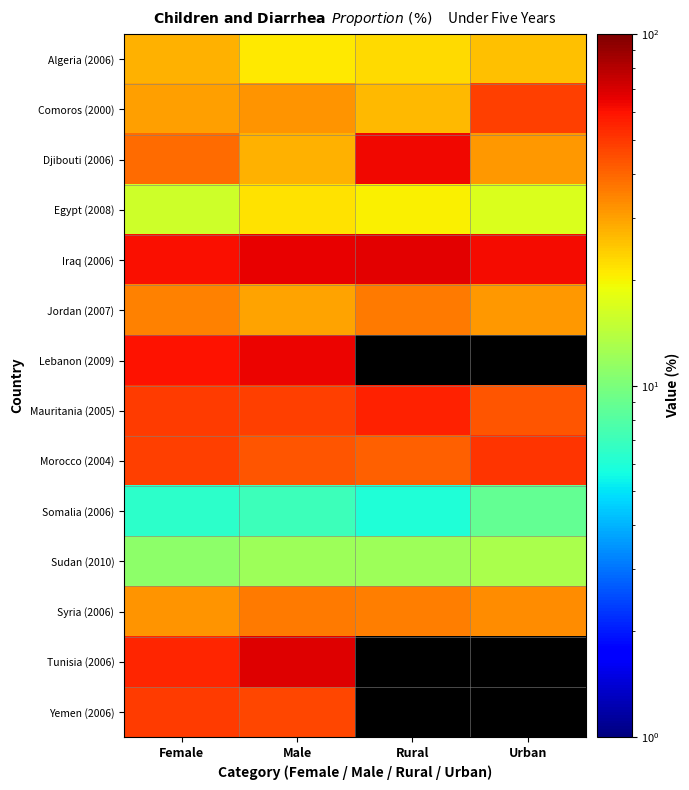

What is the highest value of the Sudan (2010) series?

13.0